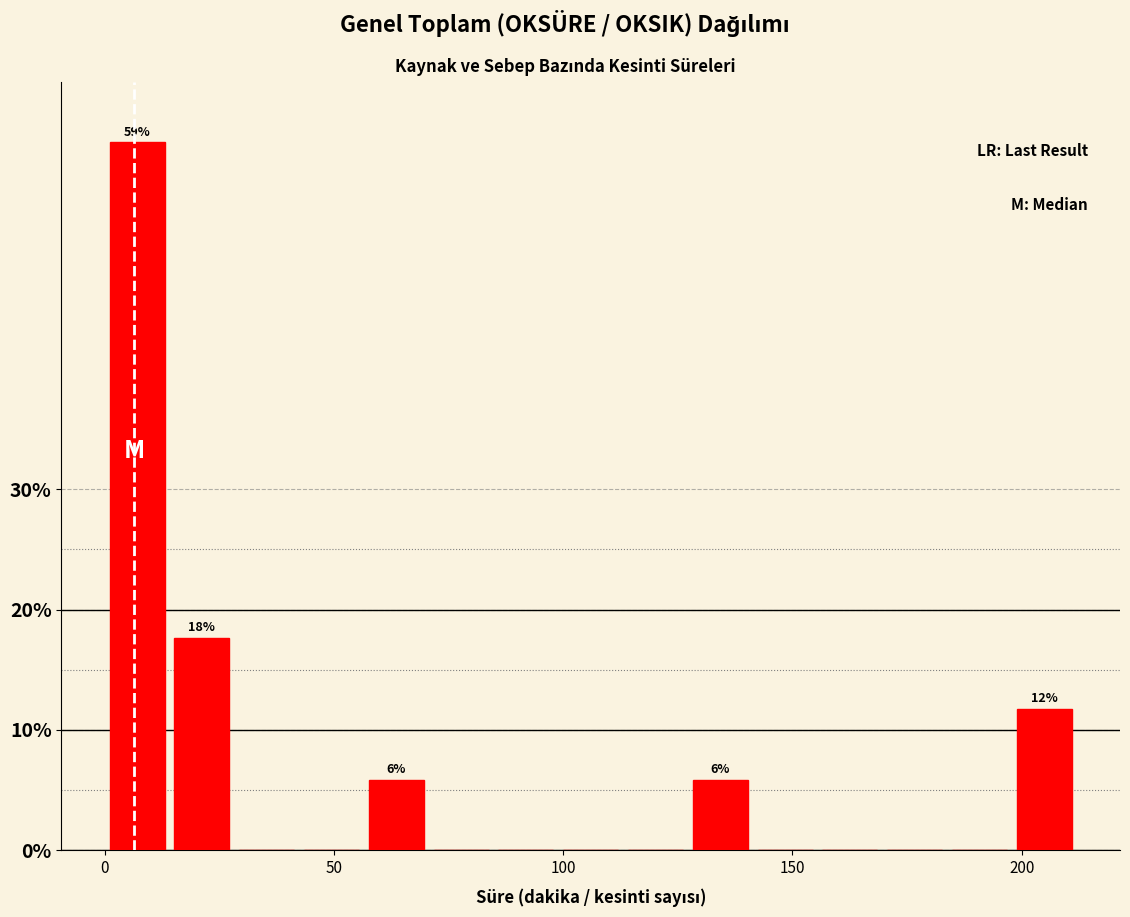

Around what value on the x-axis is the tallest bar? Give the approximate position of its centre, as read against the axis.

5